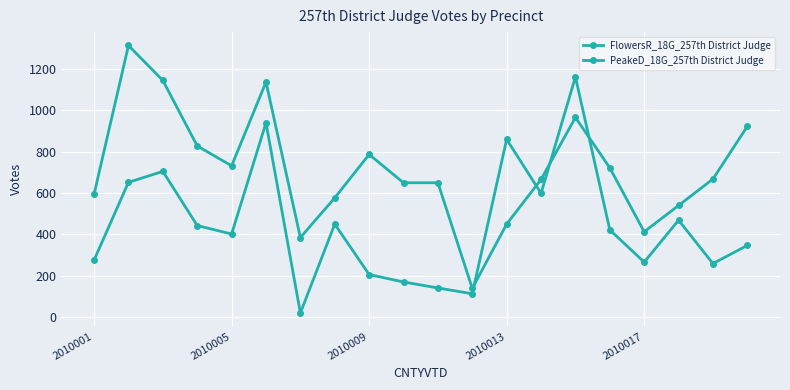

How many series are shown in this chart?

2